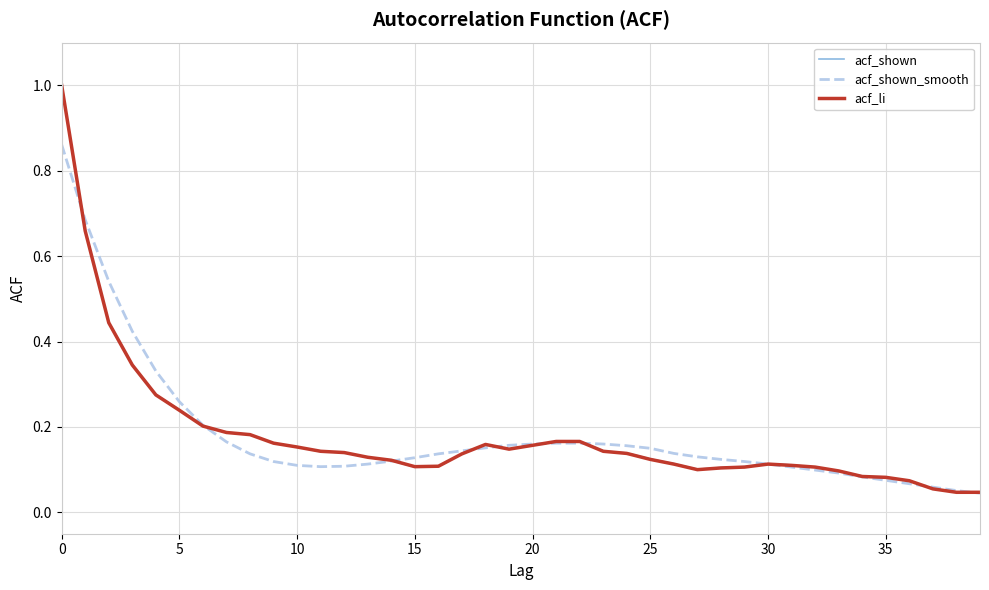

What is the maximum value for acf_shown?

1.0